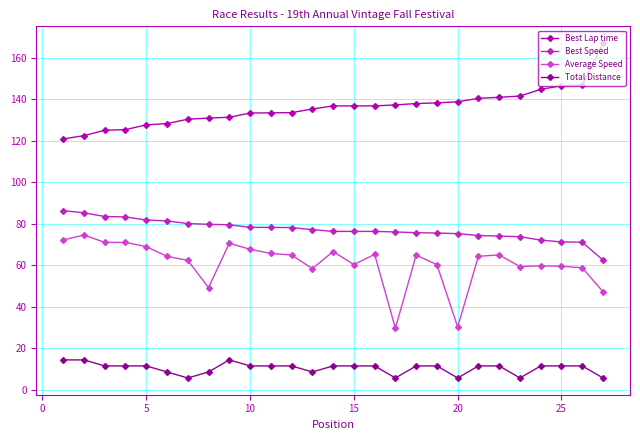

Which series has the widest spread of values?

Best Lap time